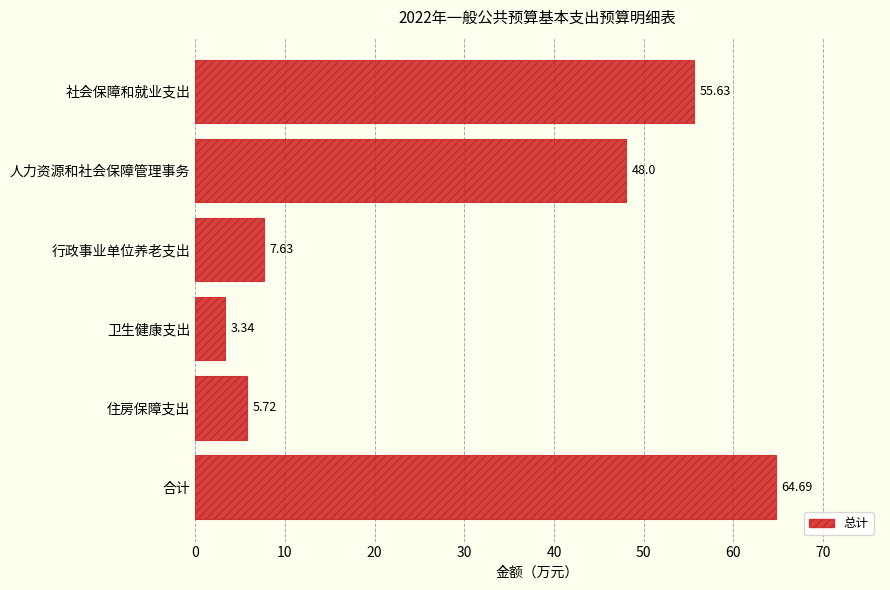

What is the average value?

30.8